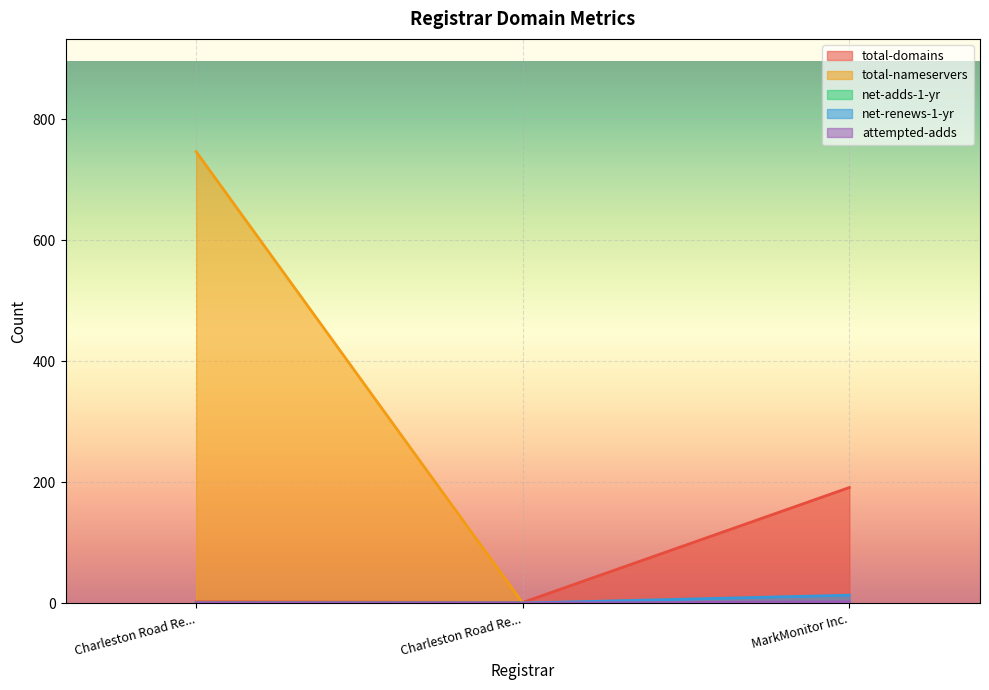

At MarkMonitor Inc., list the series in order from smallest to largest.

total-nameservers, net-adds-1-yr, attempted-adds, net-renews-1-yr, total-domains